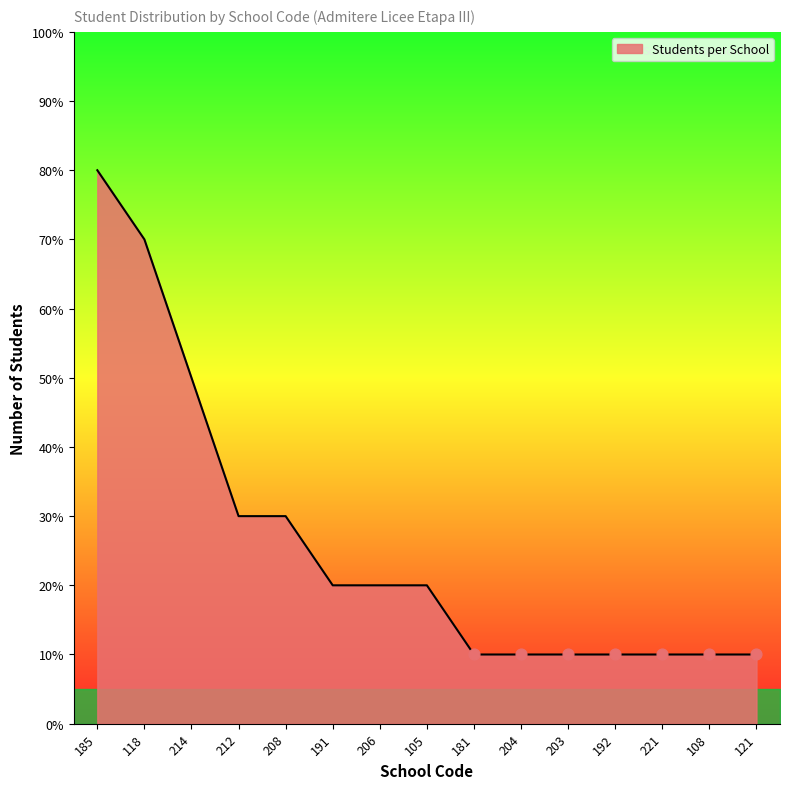

What is the change in value from 206 to 121?

-1